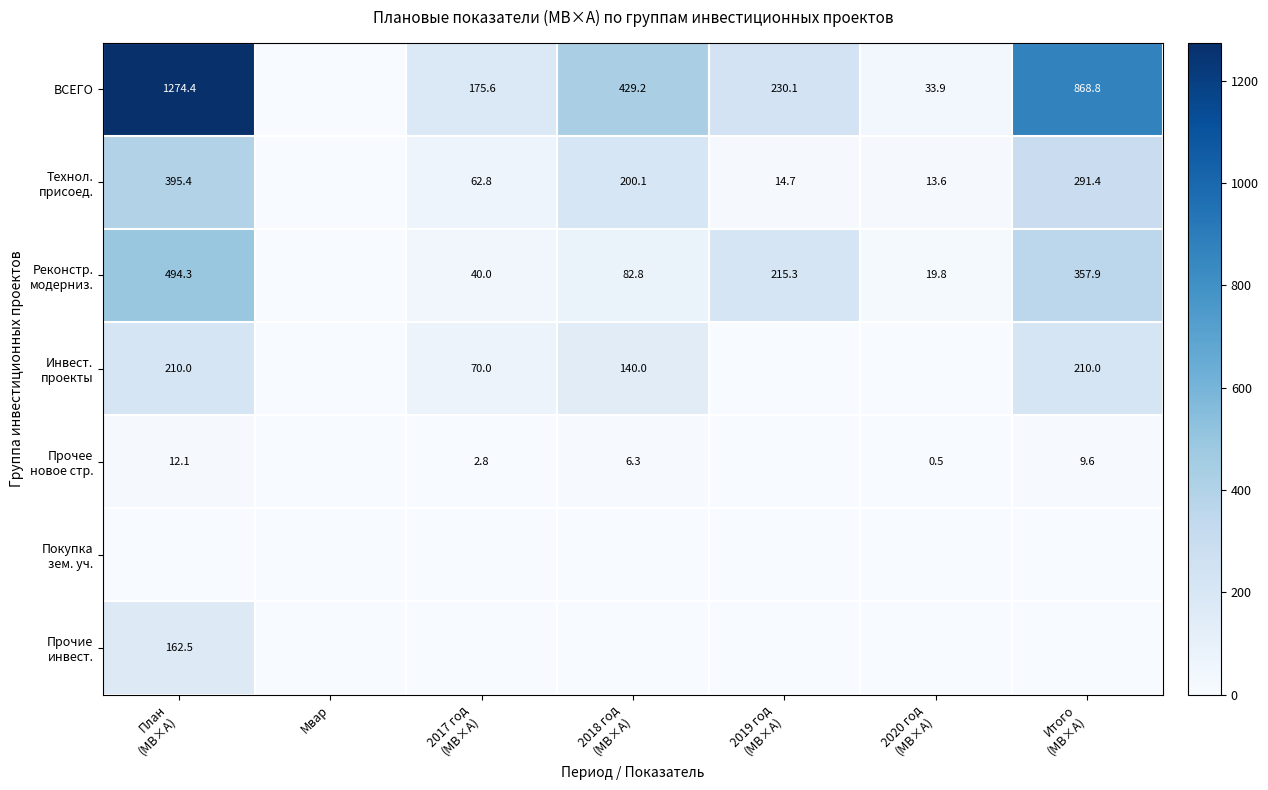

What is the difference between the Прочие инвест. values at 2020 год (МВ×А) and План (МВ×А)?

162.5